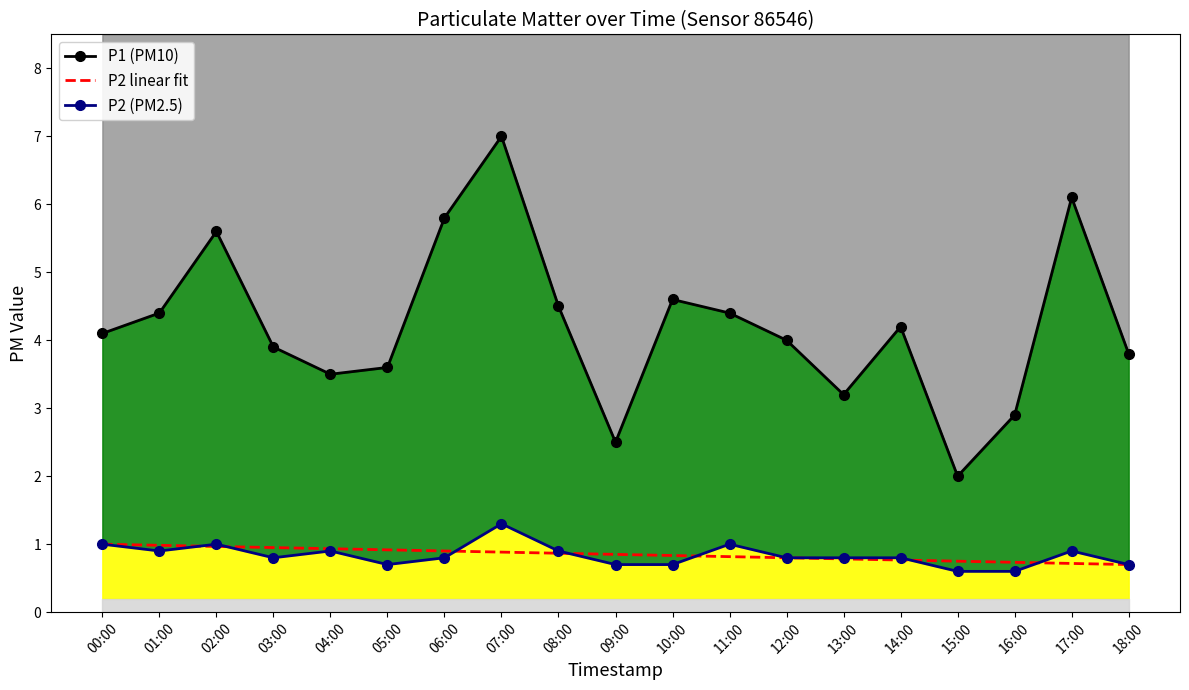

Is it true that P2 (PM2.5) equals 1.3 at 07:00?

True